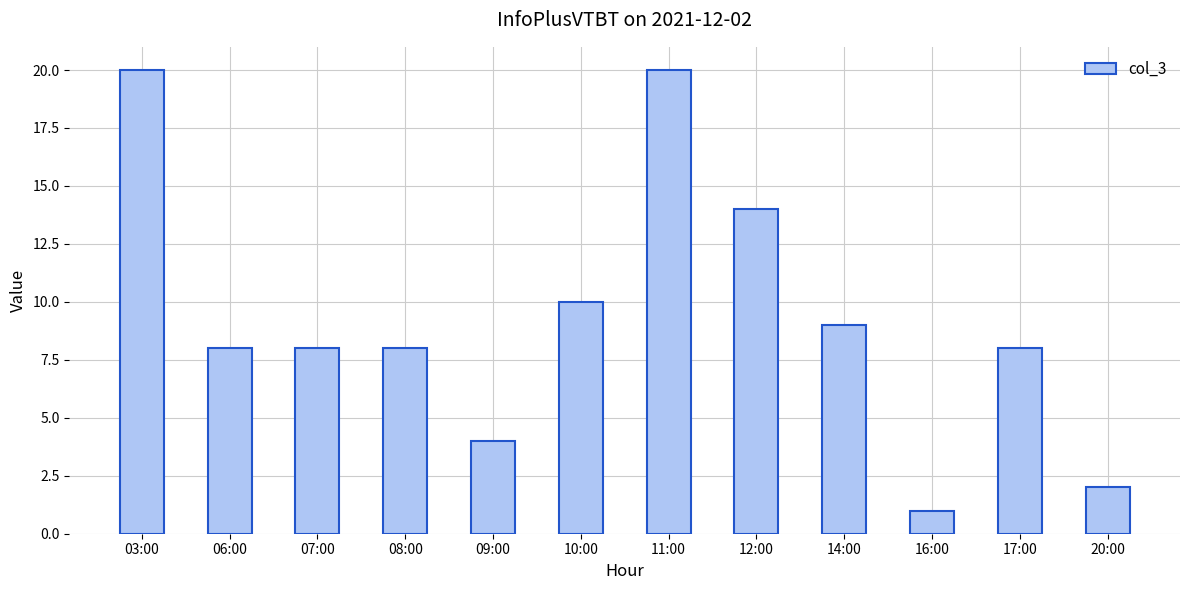

What is the sum of all values?

112